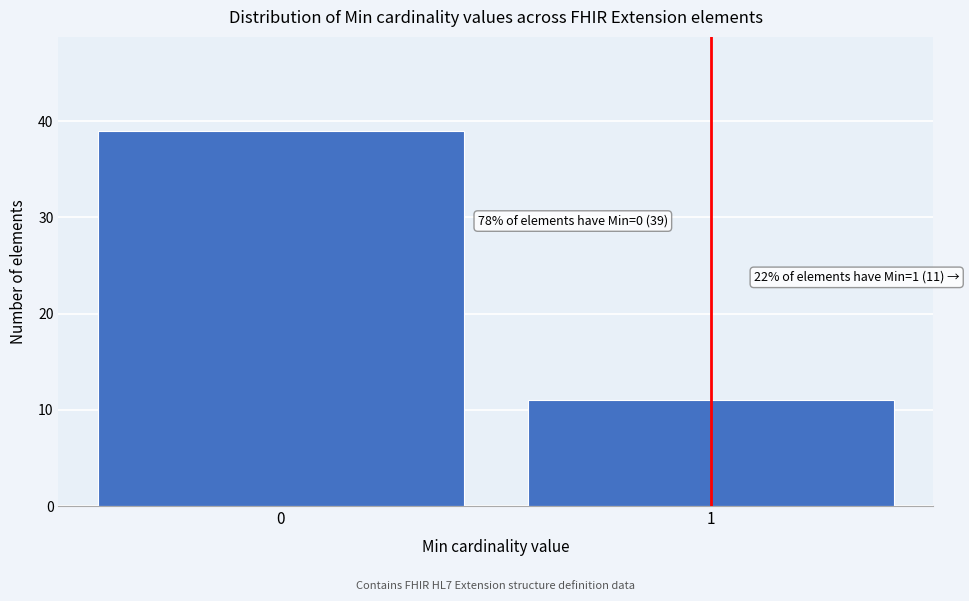

Reading left to right, what are all the values shown in this chart?

0=39	1=11